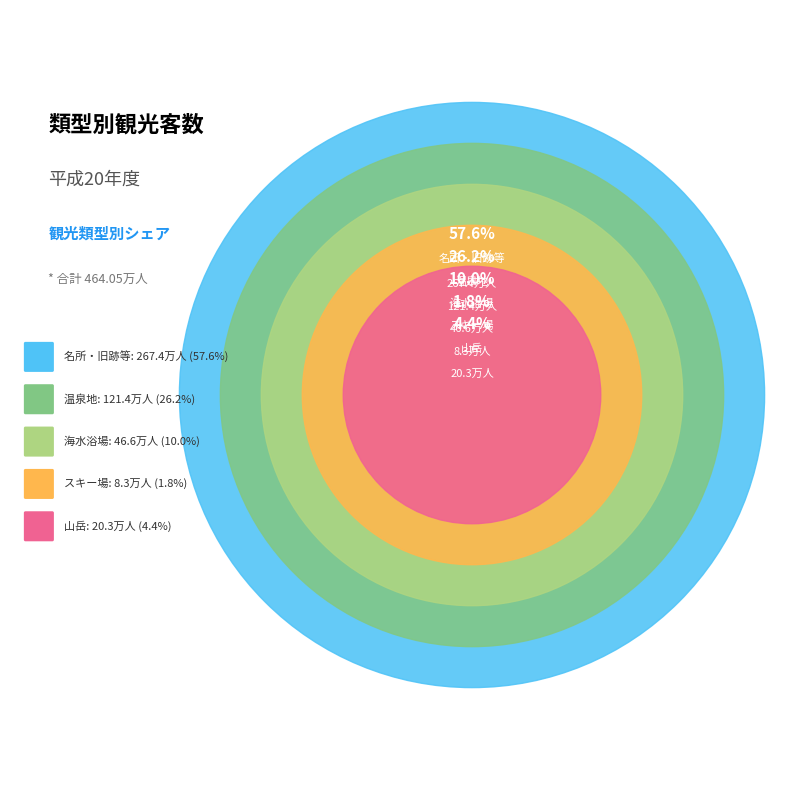

Rank the categories by value from lowest to highest.

スキー場, 山岳, 海水浴場, 温泉地, 名所・旧跡等